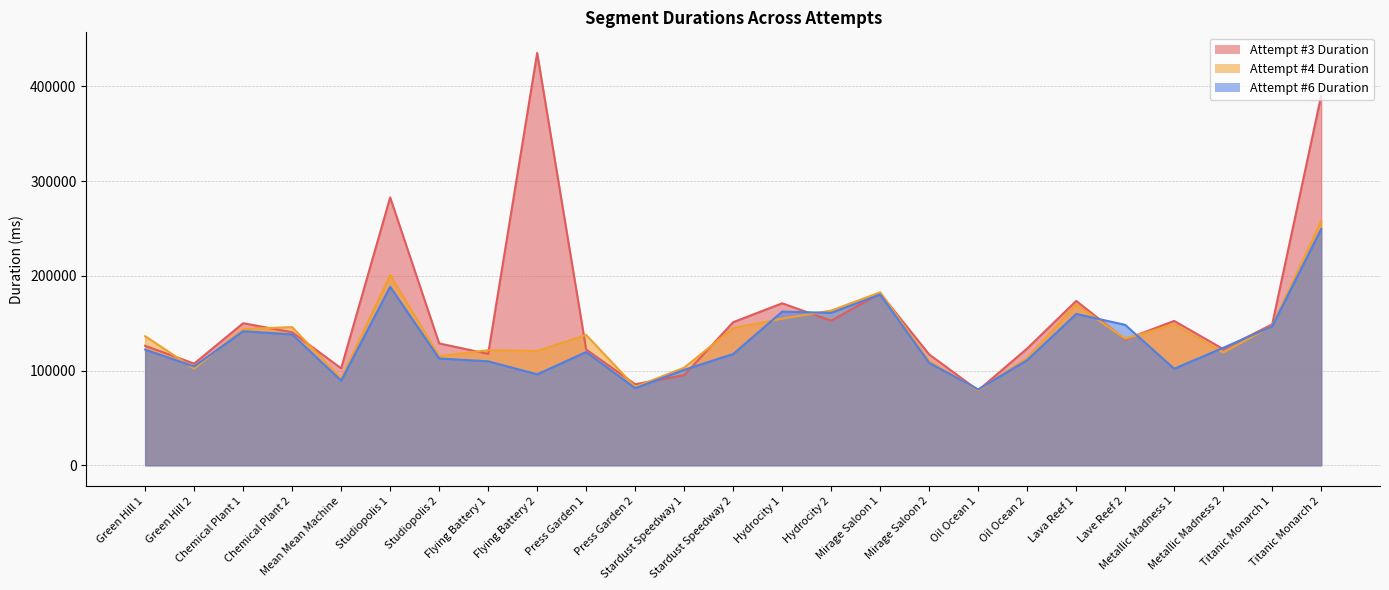

Which series has the largest total across all categories?

Attempt #3 Duration